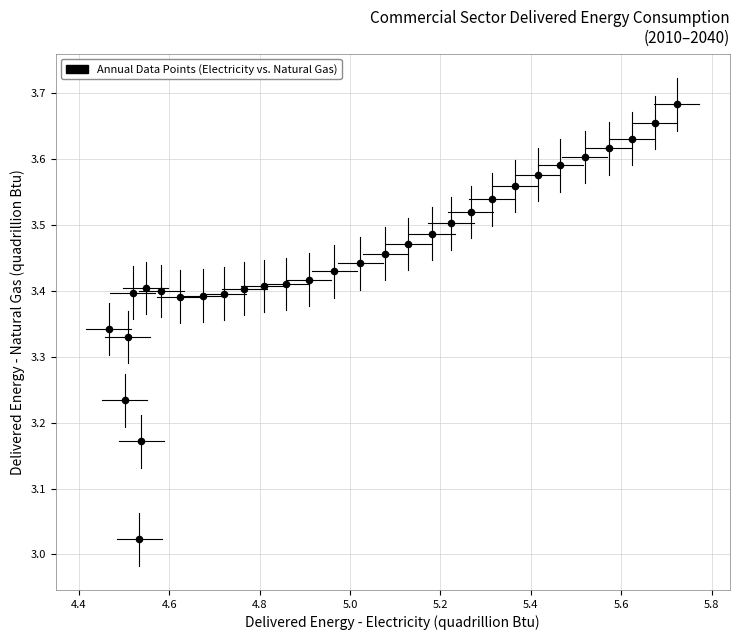

What is the range of X values (max minus min)?

1.3